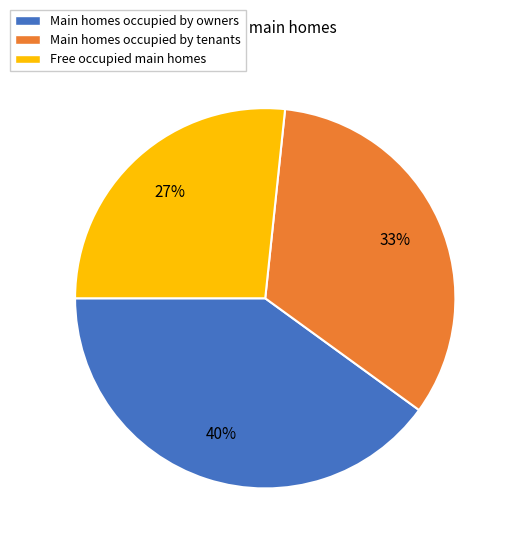

Combined, do Main homes occupied by owners and Main homes occupied by tenants account for over 50%?

Yes